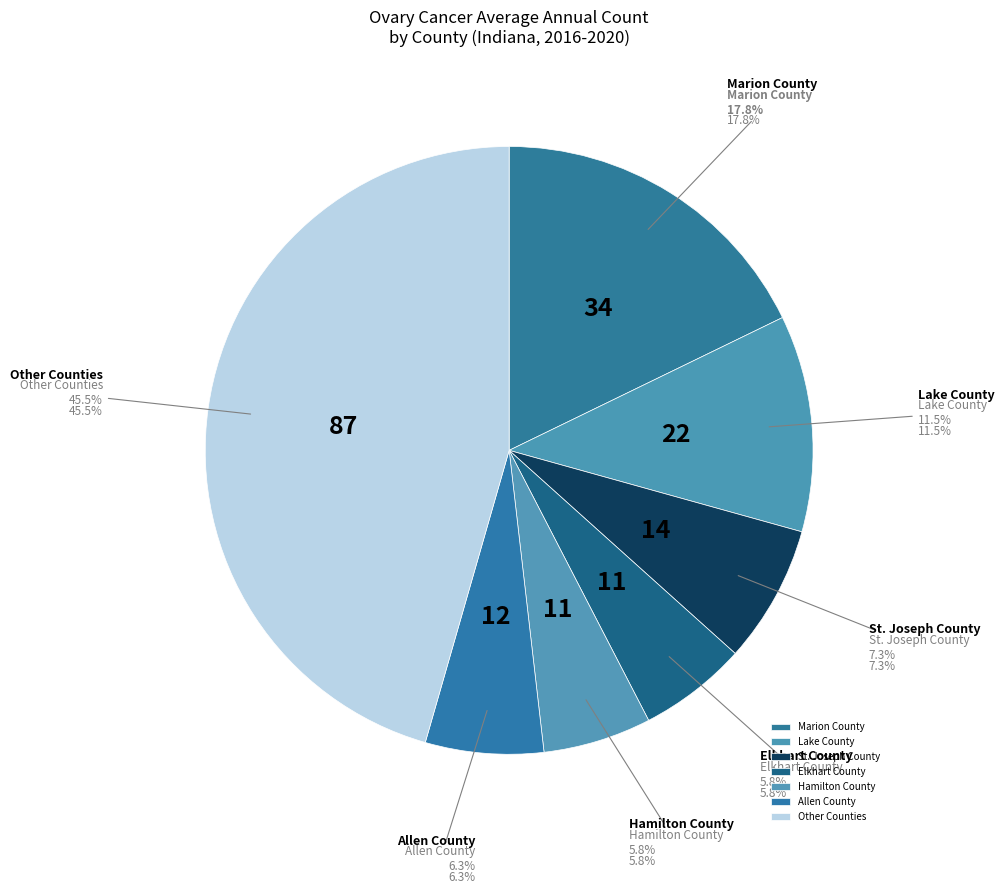

Is there any slice that represents more than half of the pie?

No